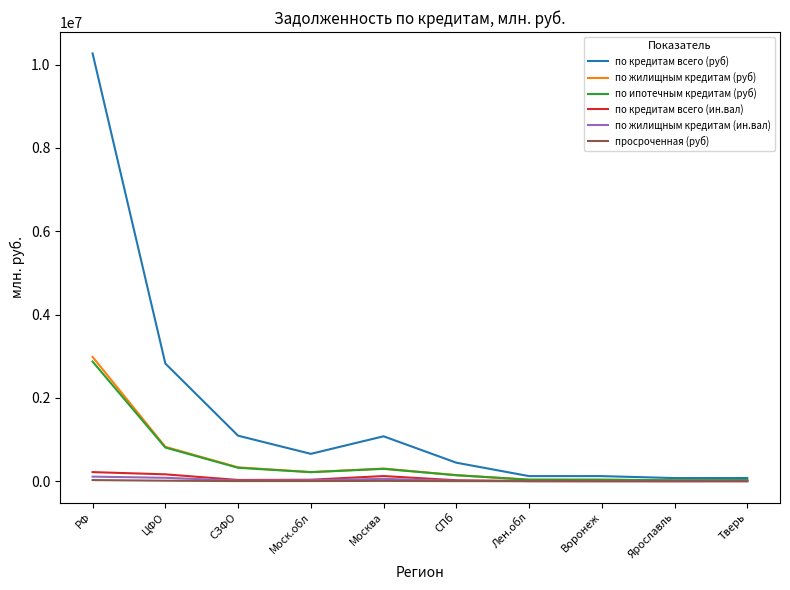

Which series has the largest range (max minus min)?

по кредитам всего (руб)